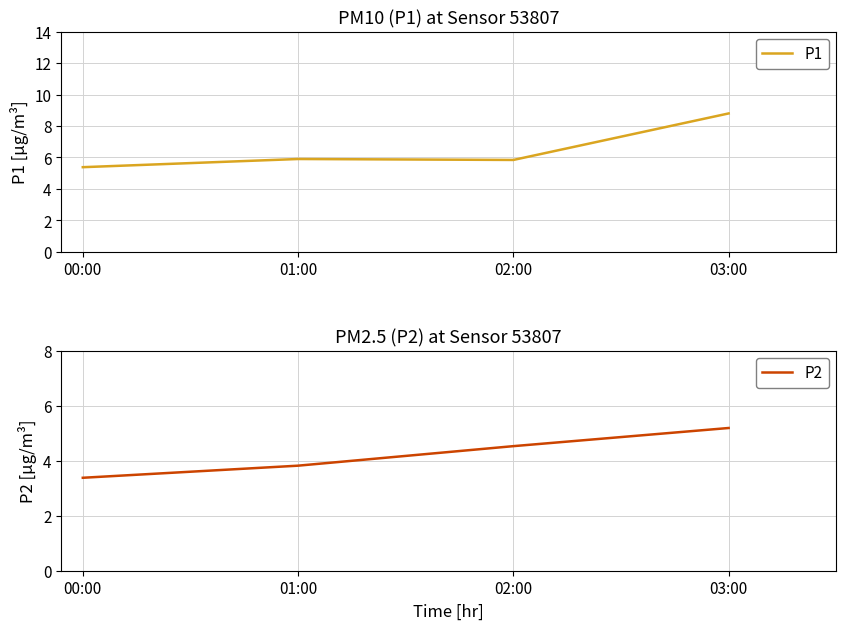

What is the minimum value shown in the chart?

3.4